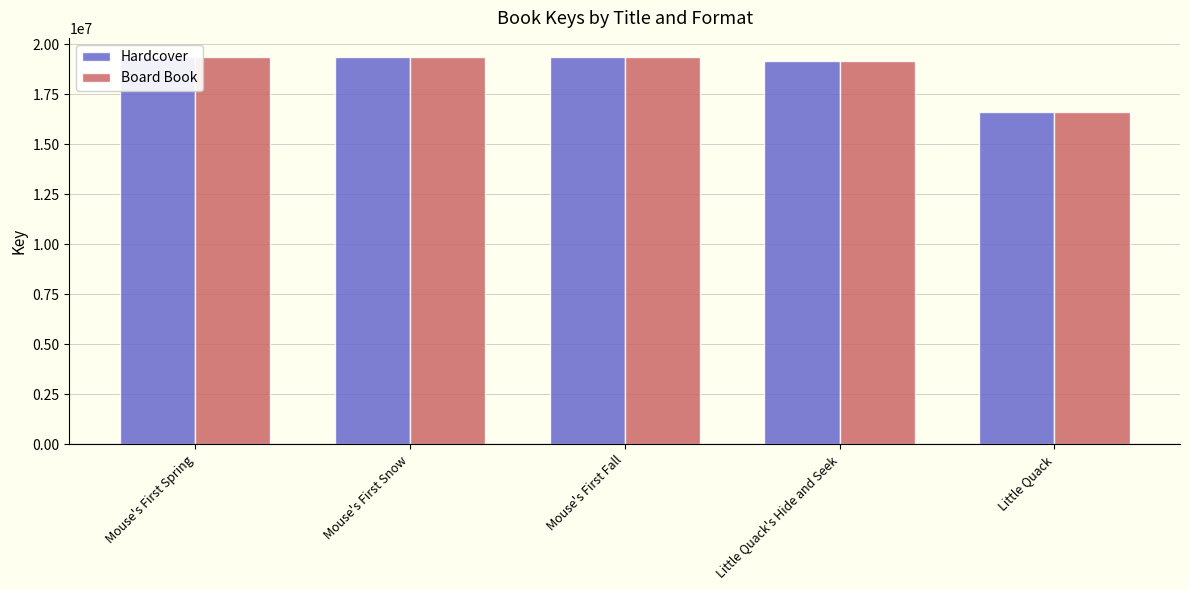

Reading right to left, extract all data points from this chart.

Hardcover: Little Quack=16599178	Little Quack's Hide and Seek=19158411	Mouse's First Fall=19358137	Mouse's First Snow=19358079	Mouse's First Spring=19358203
Board Book: Little Quack=16599178	Little Quack's Hide and Seek=19158411	Mouse's First Fall=19358137	Mouse's First Snow=19358079	Mouse's First Spring=19358203